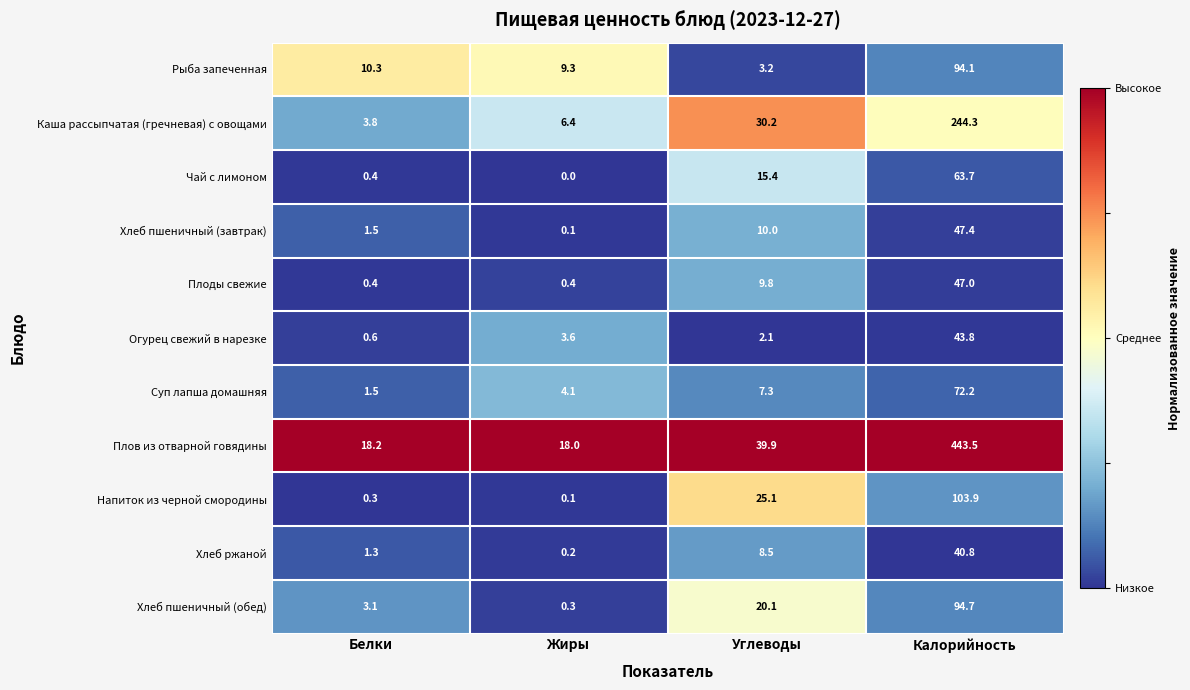

Rank the categories by Суп лапша домашняя value from highest to lowest.

Калорийность, Углеводы, Жиры, Белки